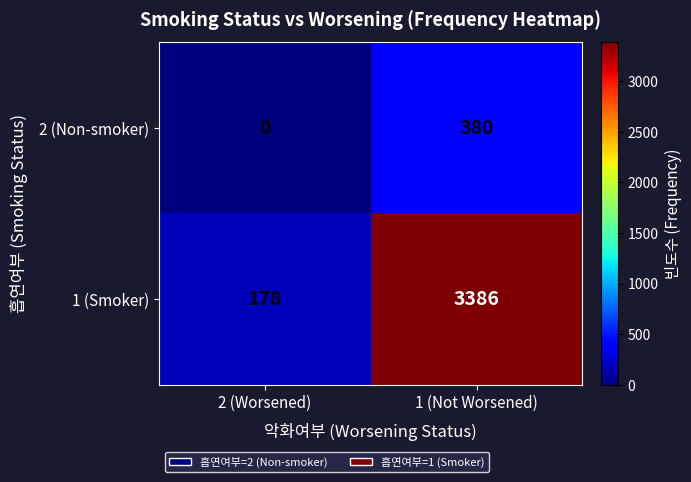

List the series in order of their peak value, highest first.

1 (Smoker), 2 (Non-smoker)